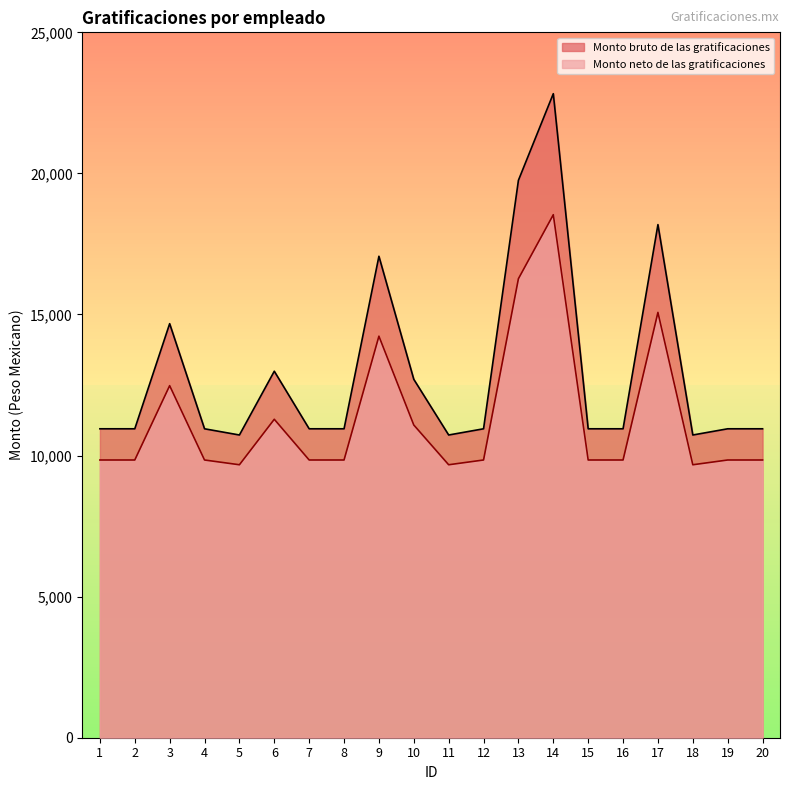

True or false: Monto neto de las gratificaciones and Monto bruto de las gratificaciones cross at least once.

False